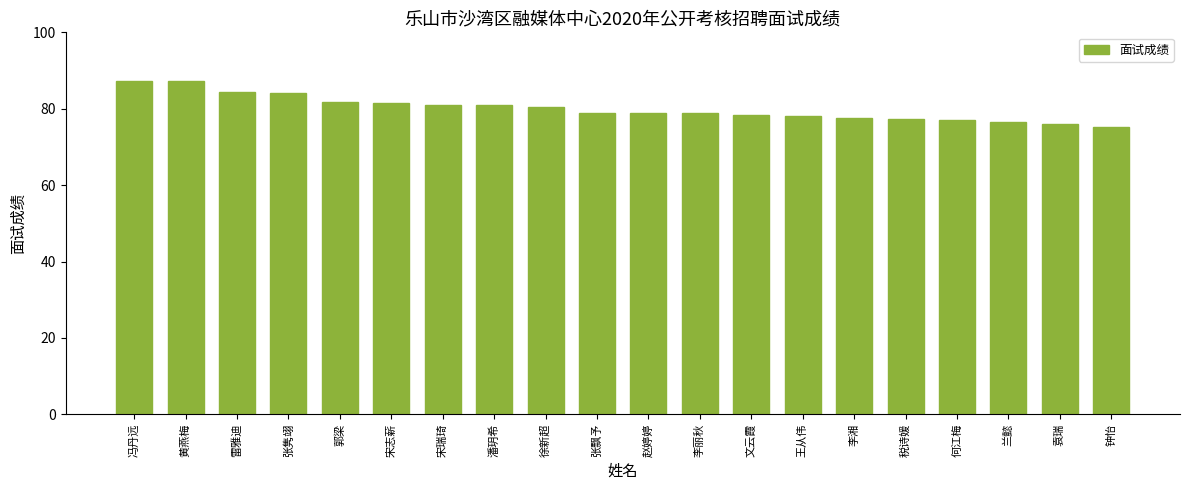

Where does the data first go above 79?

冯丹远